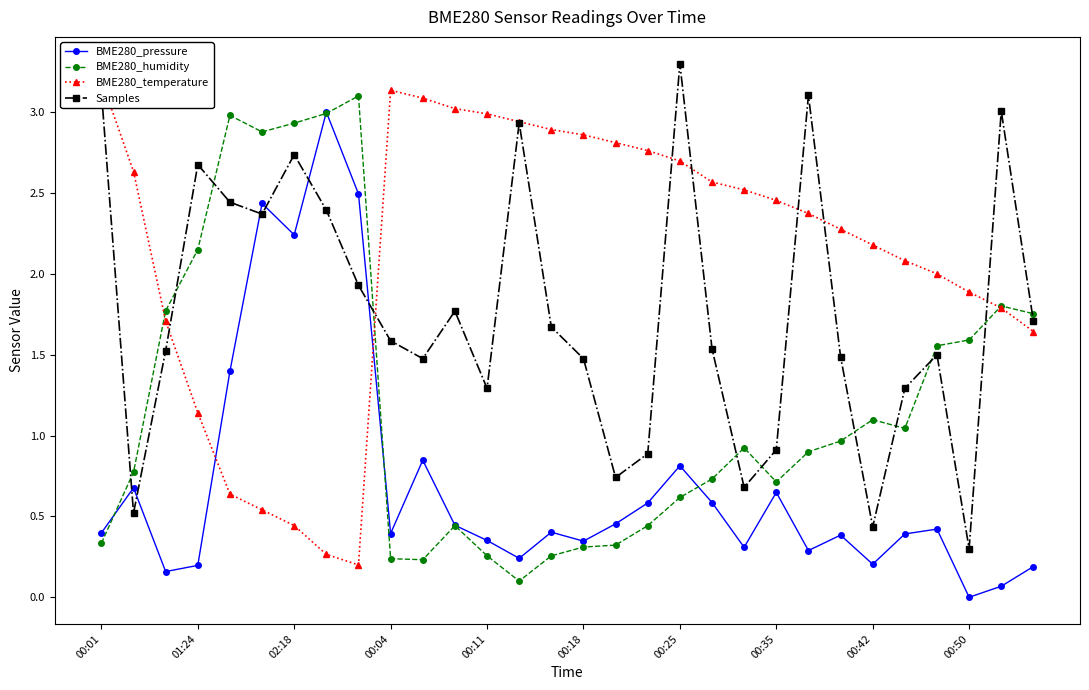

What is the label of the 19th point from the right?

11